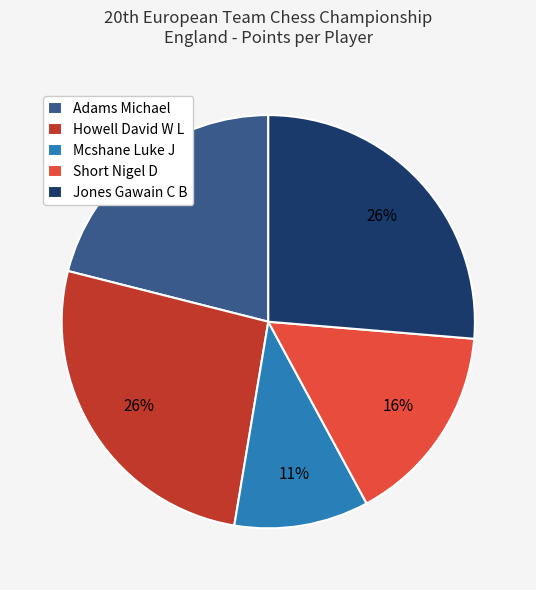

What is the smallest slice in the pie chart?

Mcshane Luke J